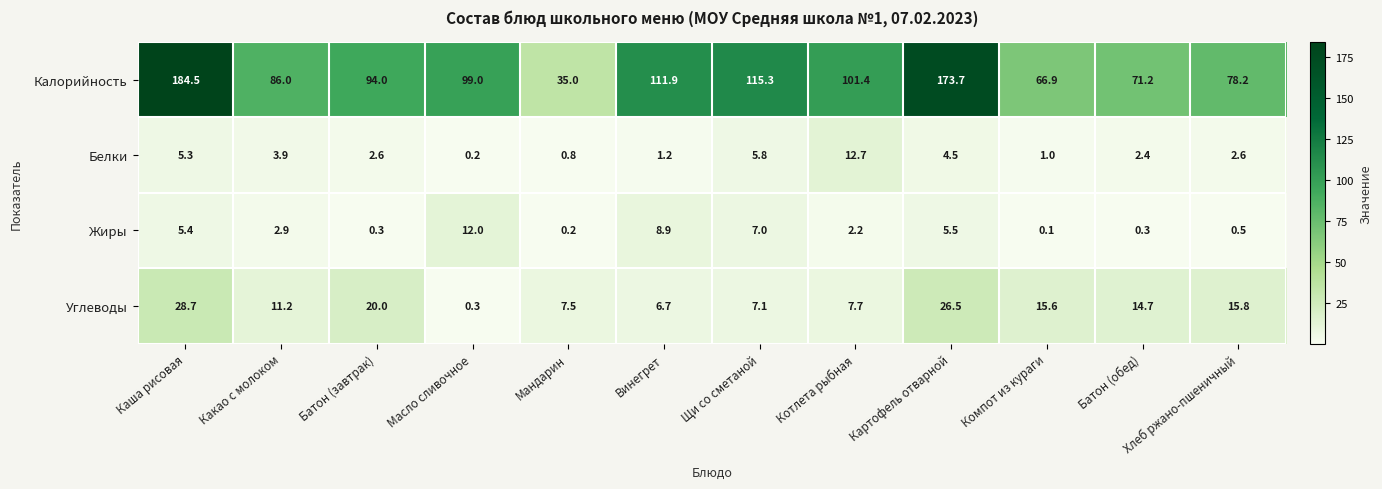

Between Котлета рыбная and Хлеб ржано-пшеничный, which series saw the biggest shift?

Калорийность